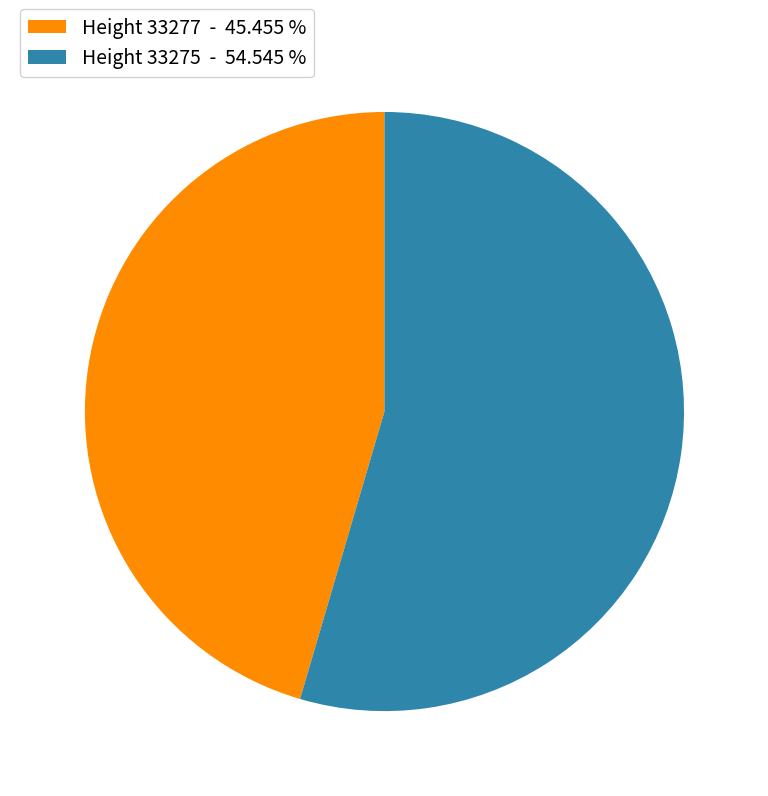

Between Height 33275 - 54.545 % and Height 33277 - 45.455 %, which is larger?

Height 33275 - 54.545 %